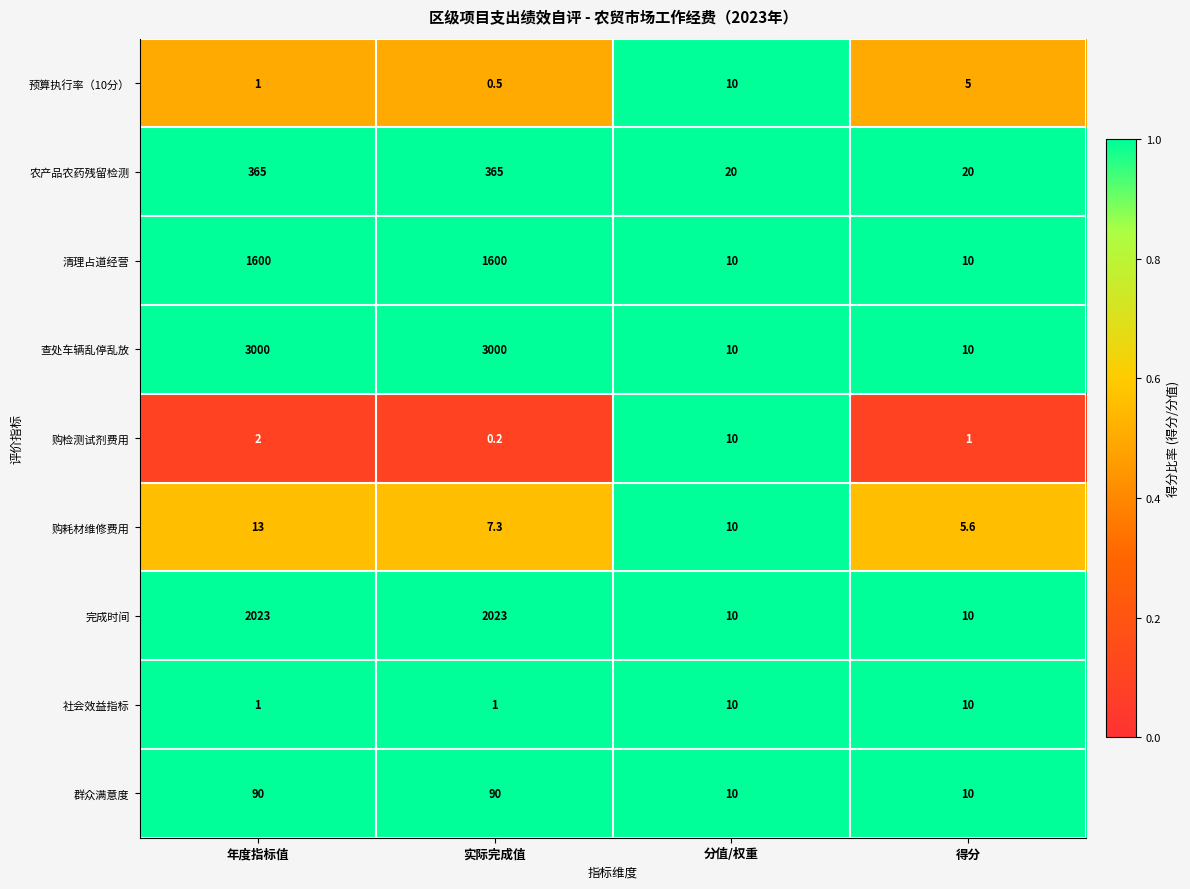

True or false: 群众满意度 has a value of 10.0 at 得分.

True